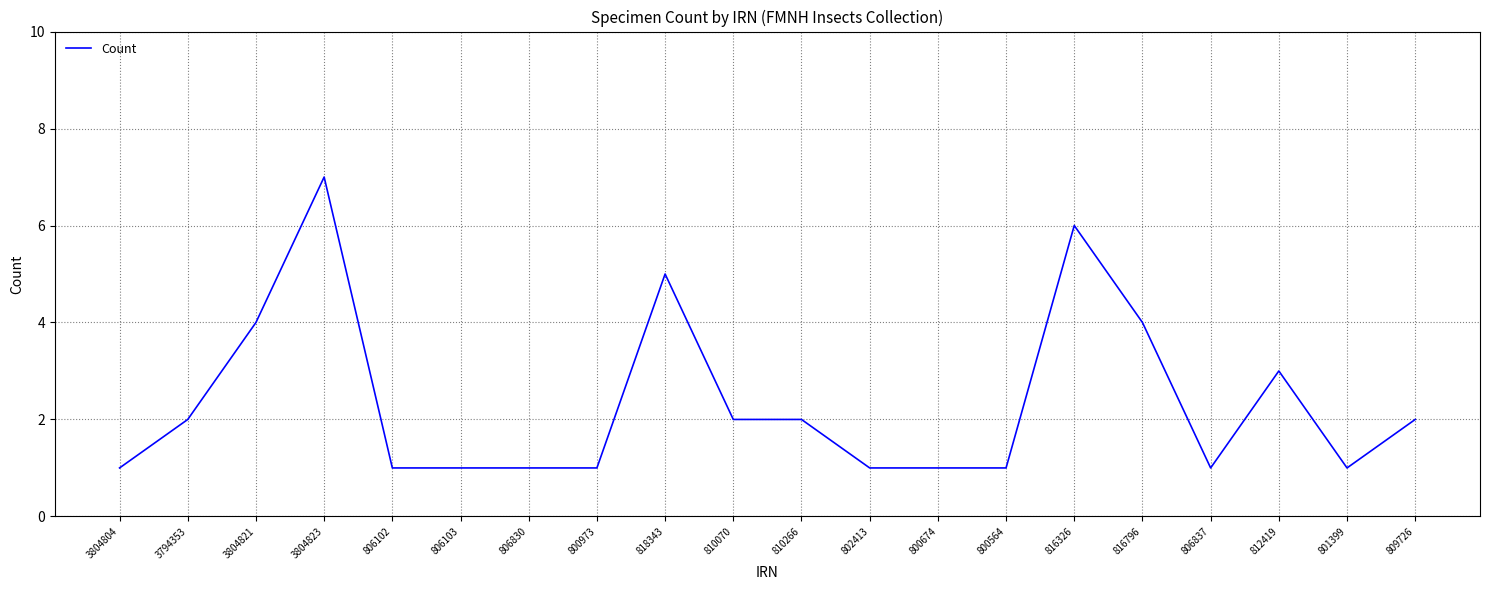

Reading left to right, transcribe all the data shown in this chart.

1	2	4	7	1	1	1	1	5	2	2	1	1	1	6	4	1	3	1	2